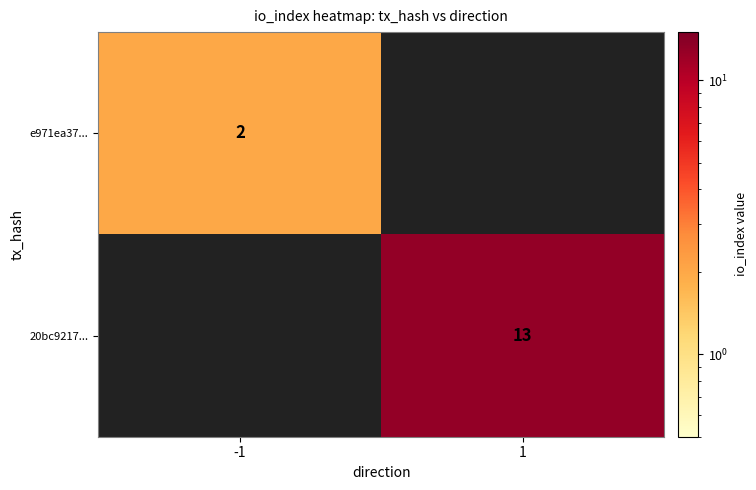

Is the value of e971ea37... at -1 greater than the value of 20bc9217... at 1?

No